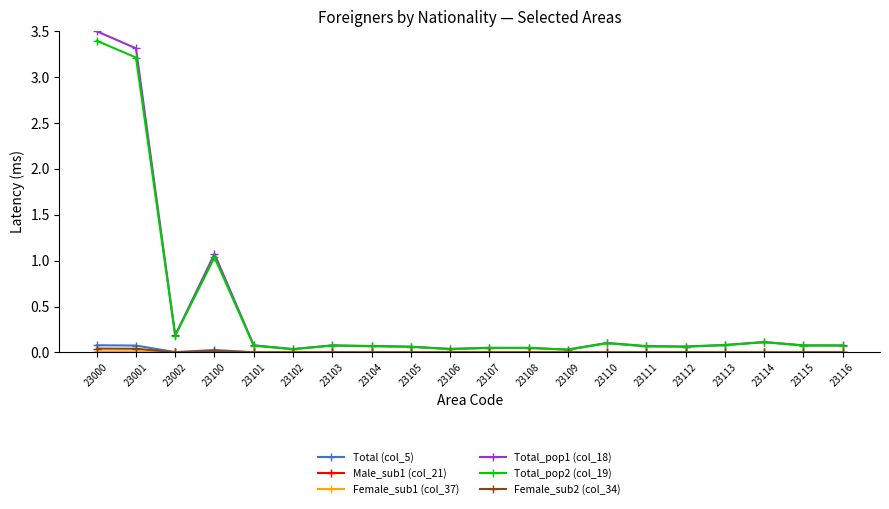

True or false: Total_pop1 (col_18) has more than 0 points higher than both neighbors.

True